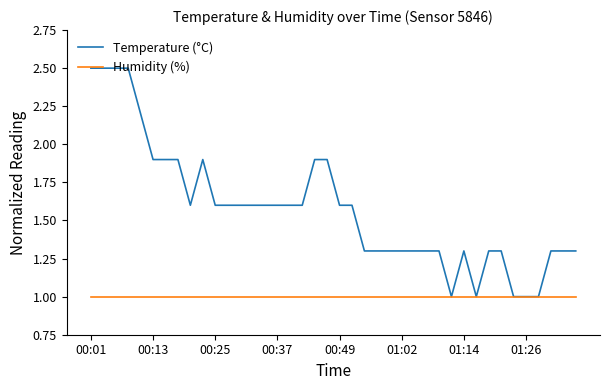

Does the chart display data point markers on the line(s)?

No